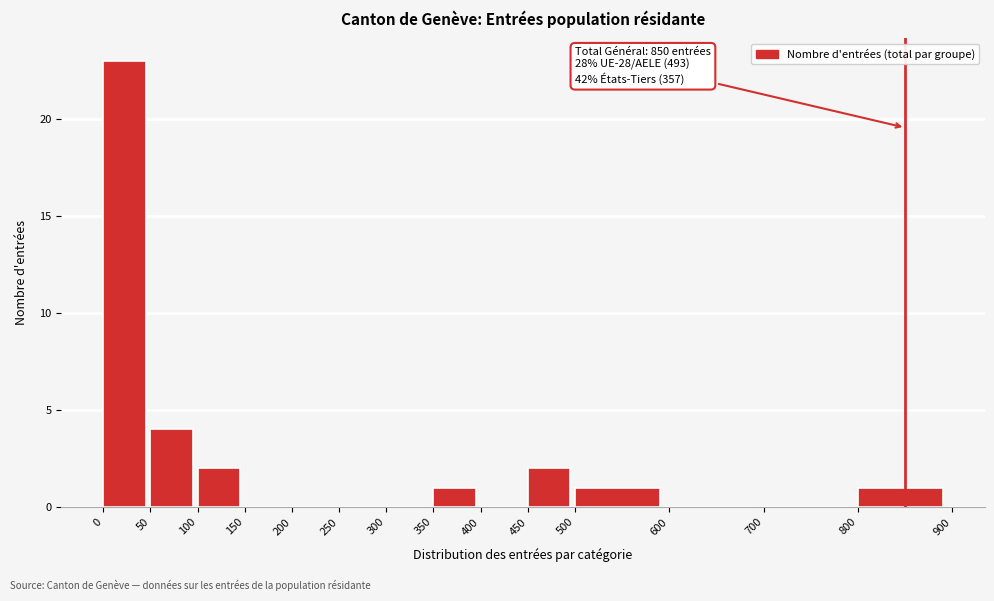

Over which range of the x-axis is the bar tallest?

0 to 50